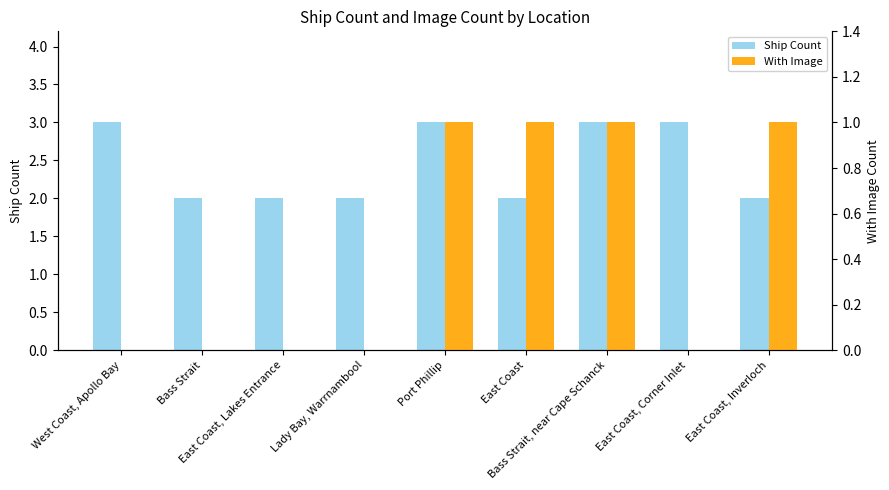

Reading right to left, extract all data points from this chart.

Ship Count: East Coast, Inverloch=2	East Coast, Corner Inlet=3	Bass Strait, near Cape Schanck=3	East Coast=2	Port Phillip=3	Lady Bay, Warrnambool=2	East Coast, Lakes Entrance=2	Bass Strait=2	West Coast, Apollo Bay=3
With Image: East Coast, Inverloch=1	East Coast, Corner Inlet=0	Bass Strait, near Cape Schanck=1	East Coast=1	Port Phillip=1	Lady Bay, Warrnambool=0	East Coast, Lakes Entrance=0	Bass Strait=0	West Coast, Apollo Bay=0